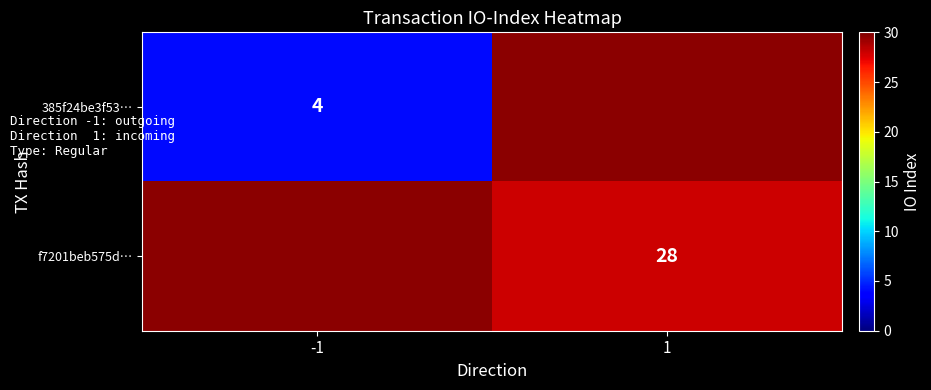

Between 1 and -1, which is larger?

-1